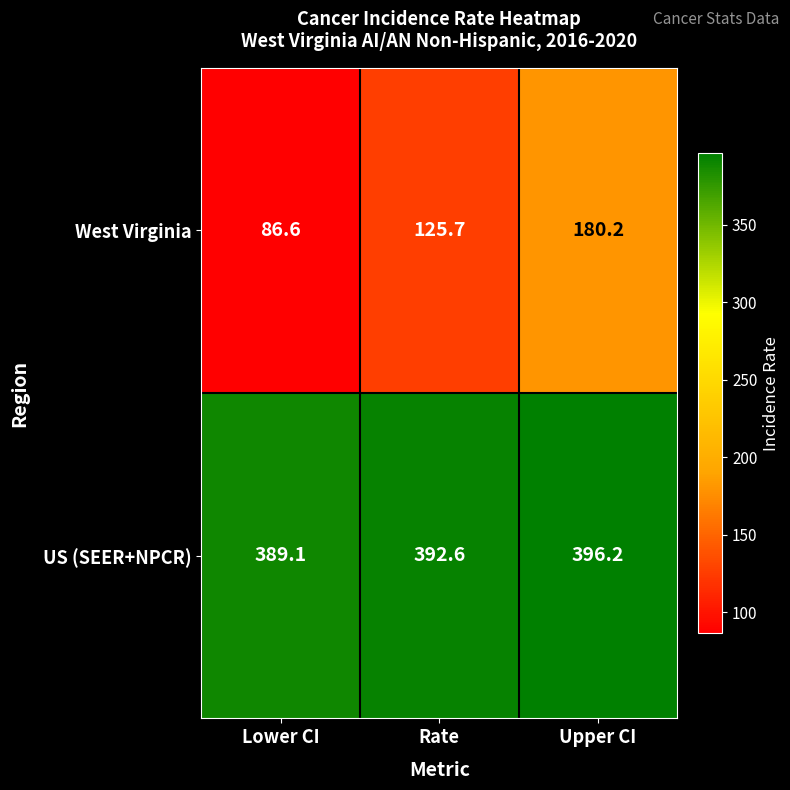

What is the difference between the highest and lowest values at Rate?

266.9